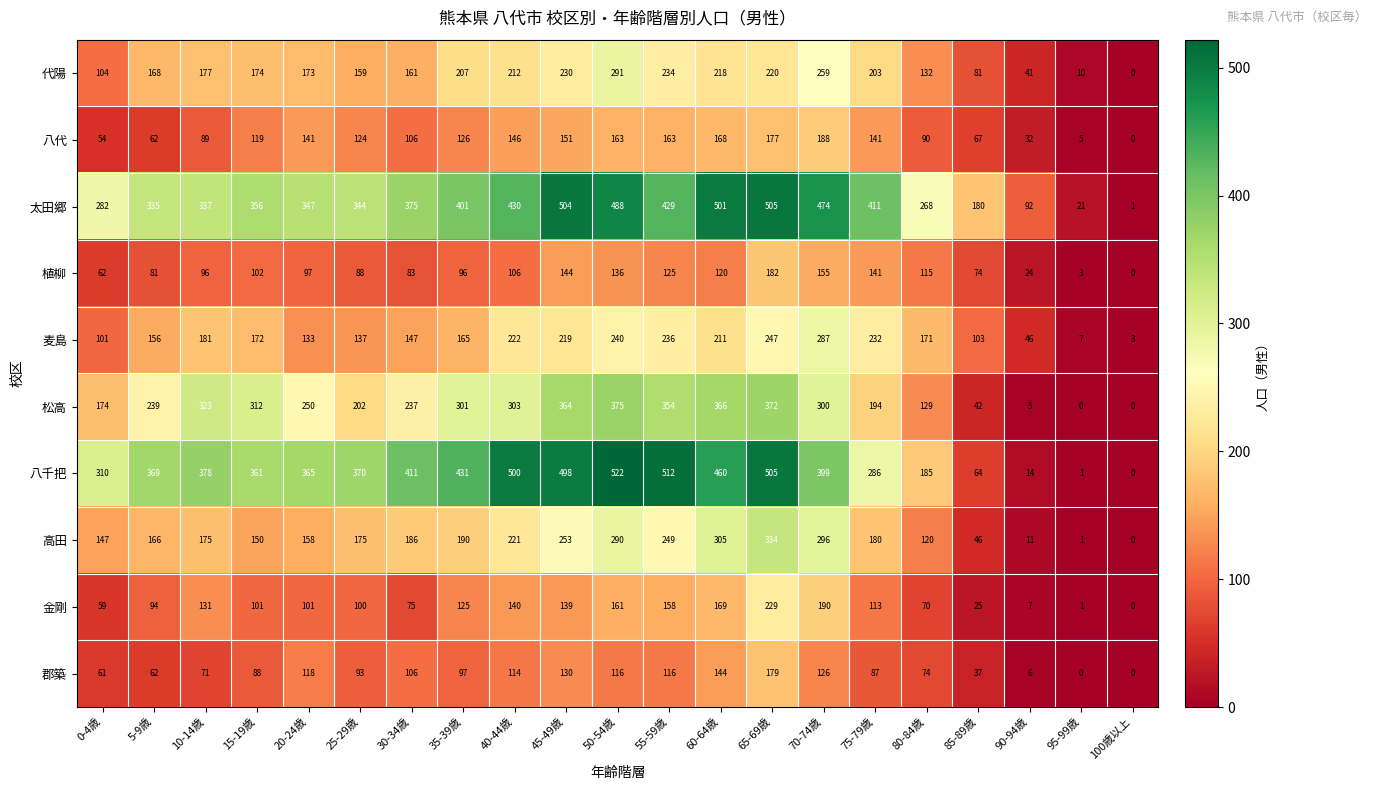

Rank the series by their maximum value, from highest to lowest.

八千把, 太田郷, 松高, 高田, 代陽, 麦島, 金剛, 八代, 植柳, 郡築